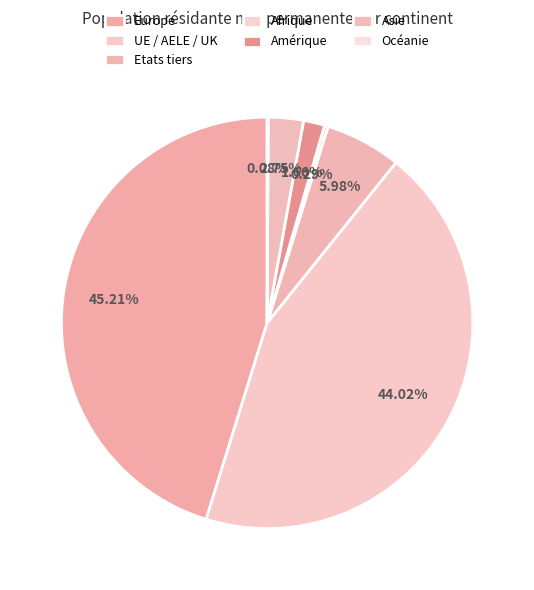

Which category has the smallest portion of the pie?

Océanie